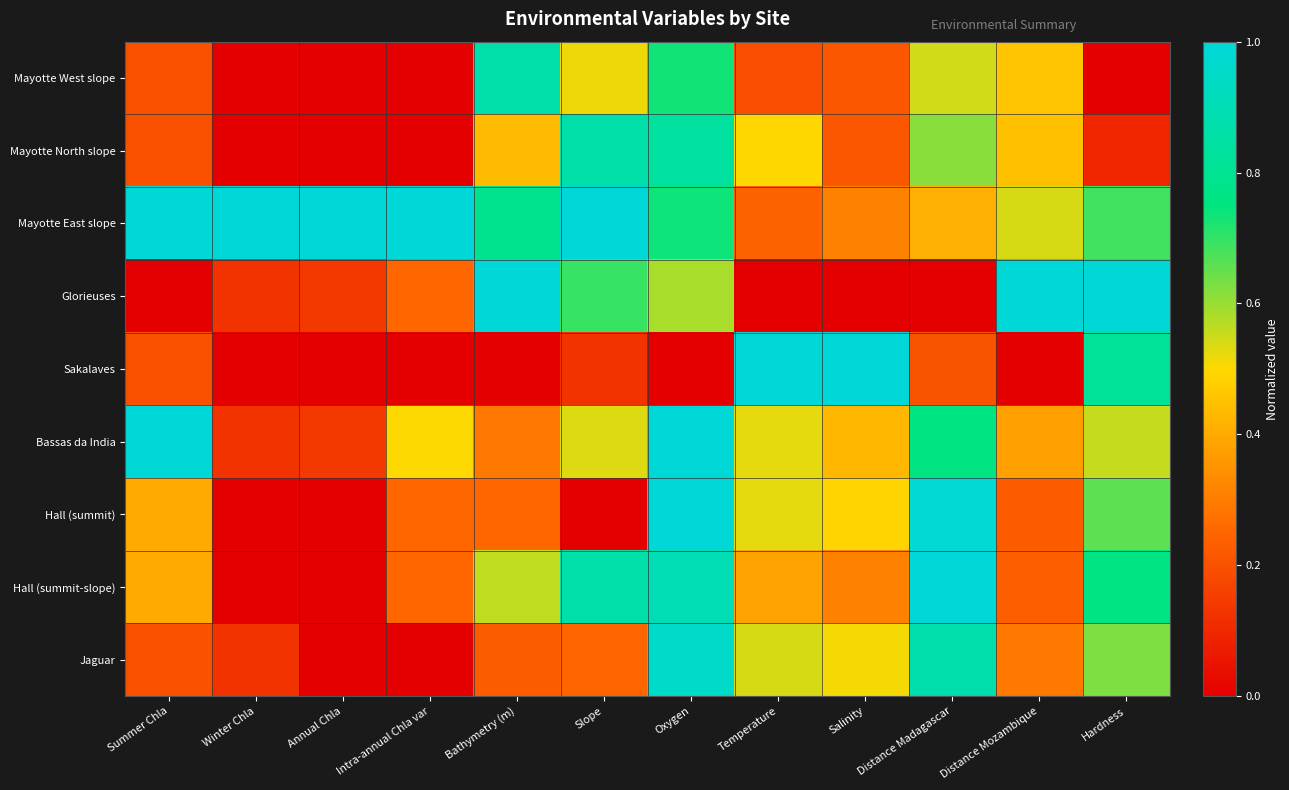

Which series has the widest spread of values?

Glorieuses